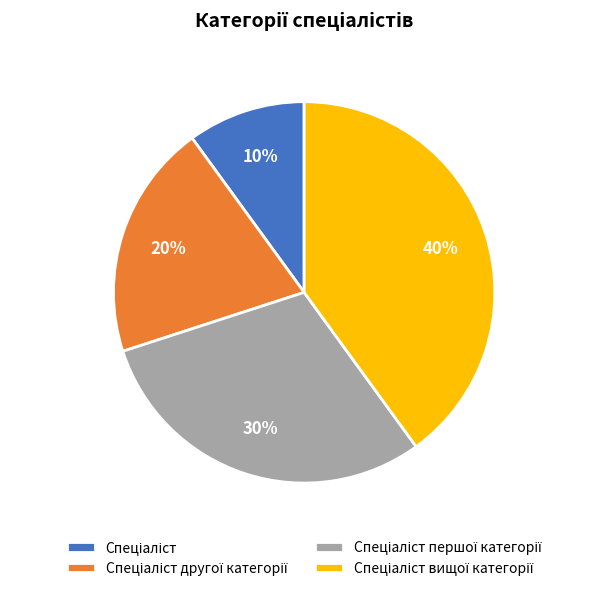

Is there any slice that represents more than half of the pie?

No